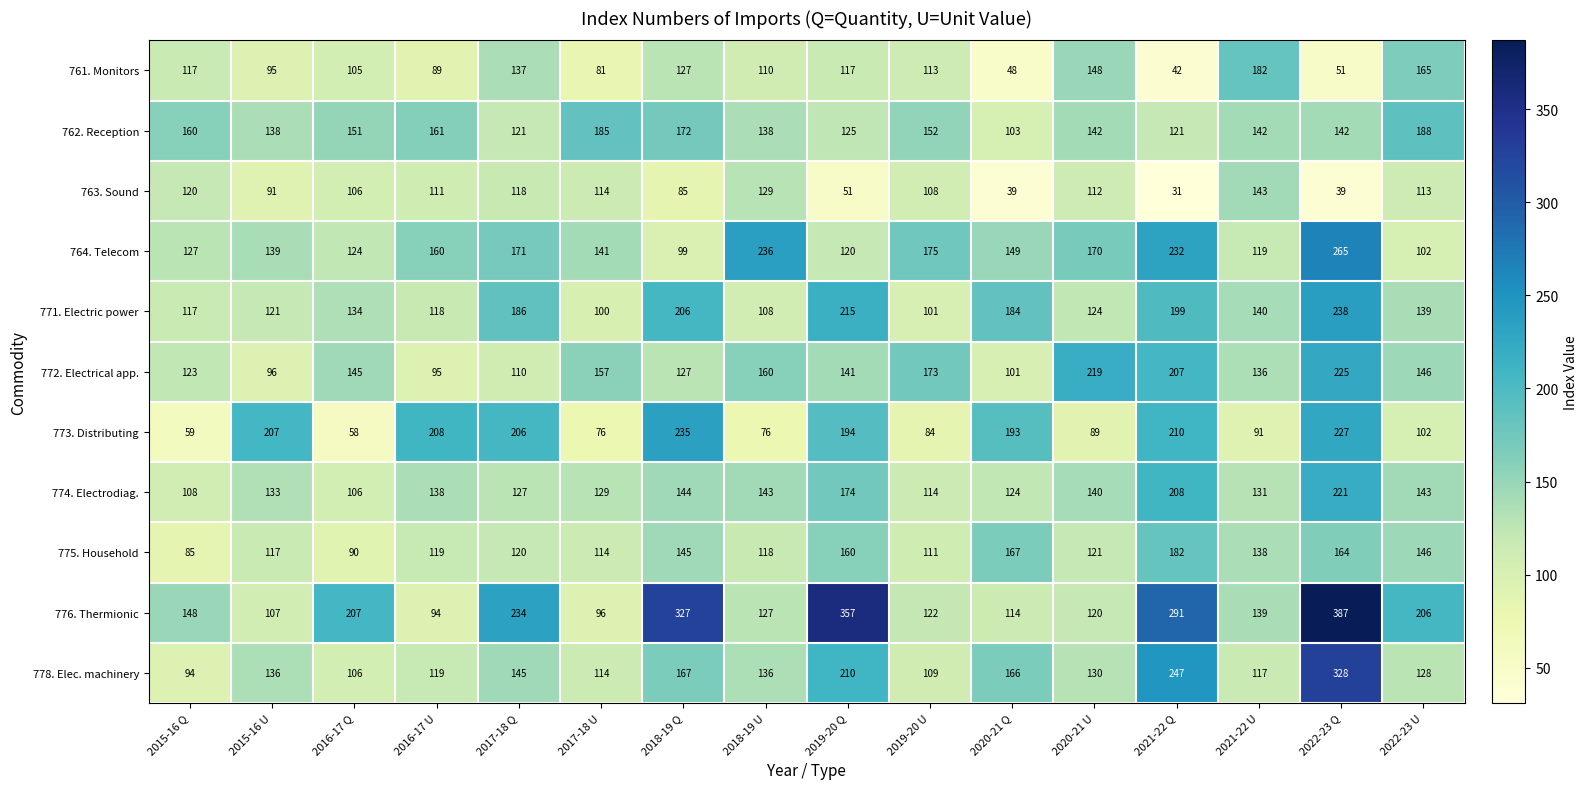

What is the difference between the 775. Household values at 2022-23 U and 2020-21 Q?

21